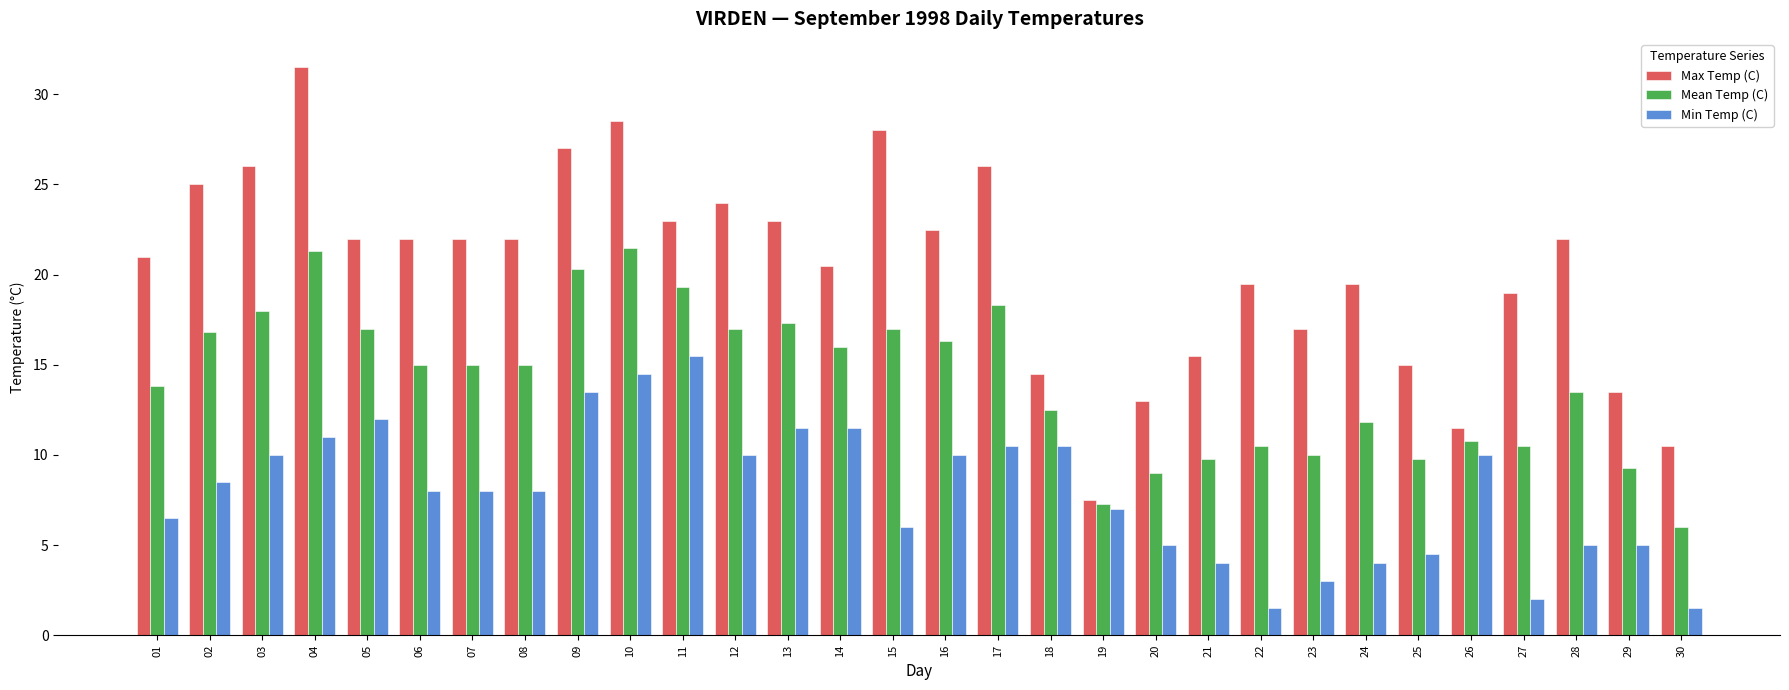

At which label is Max Temp (C) closest to 19?

27